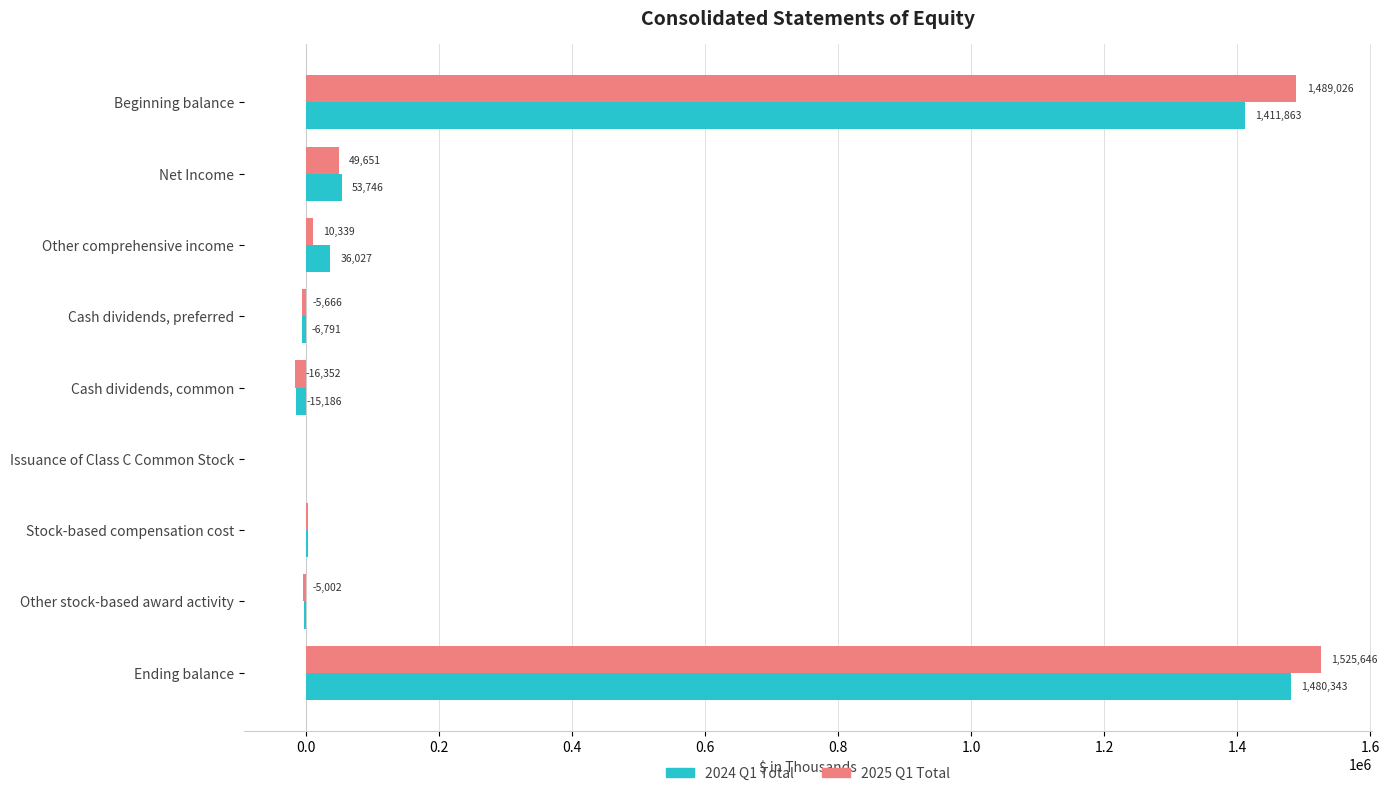

True or false: 2024 Q1 Total has a value of -15186 at Cash dividends, common.

True